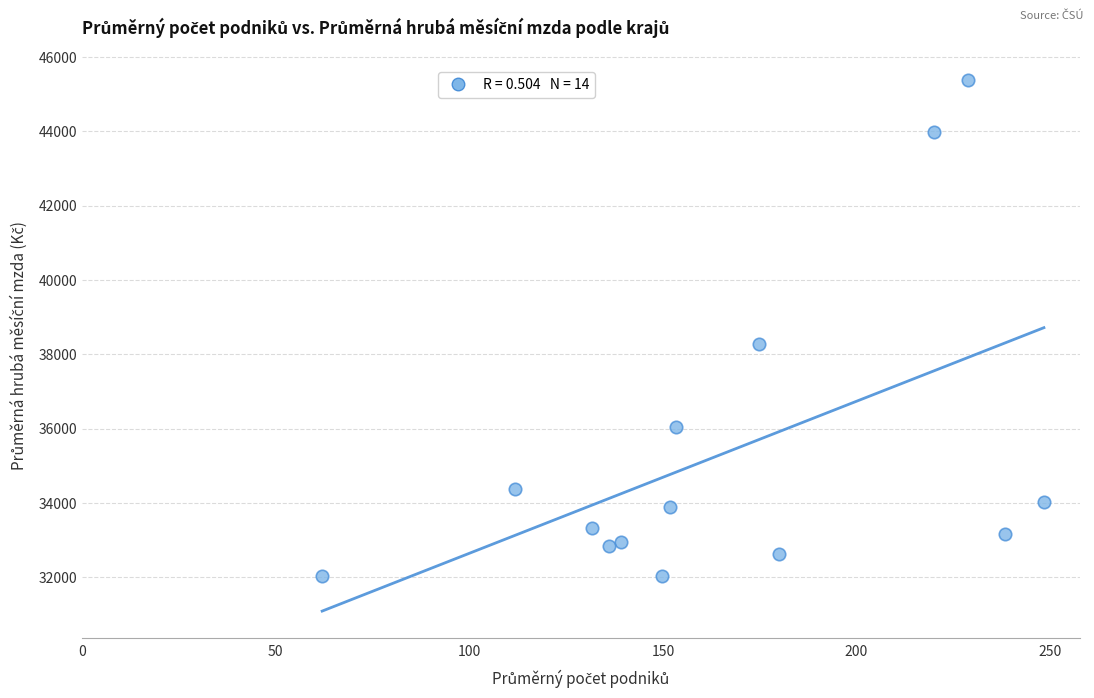

What is the range of Y values (max minus min)?

13350